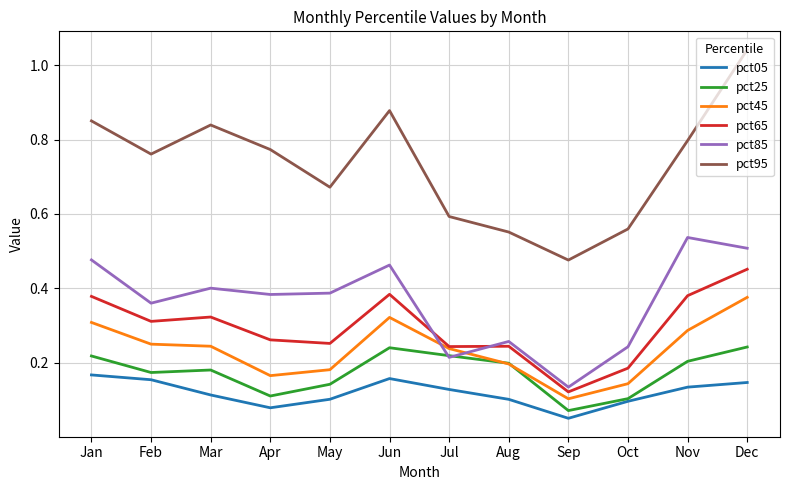

List the series in order of their peak value, highest first.

pct95, pct85, pct65, pct45, pct25, pct05